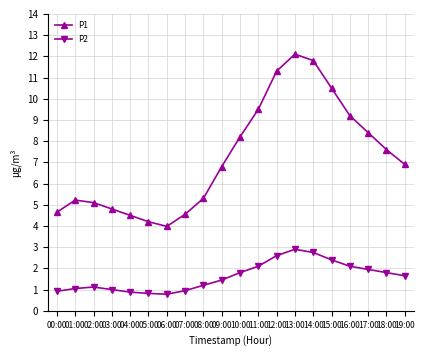

True or false: P1 has more than 1 interior local peaks.

True